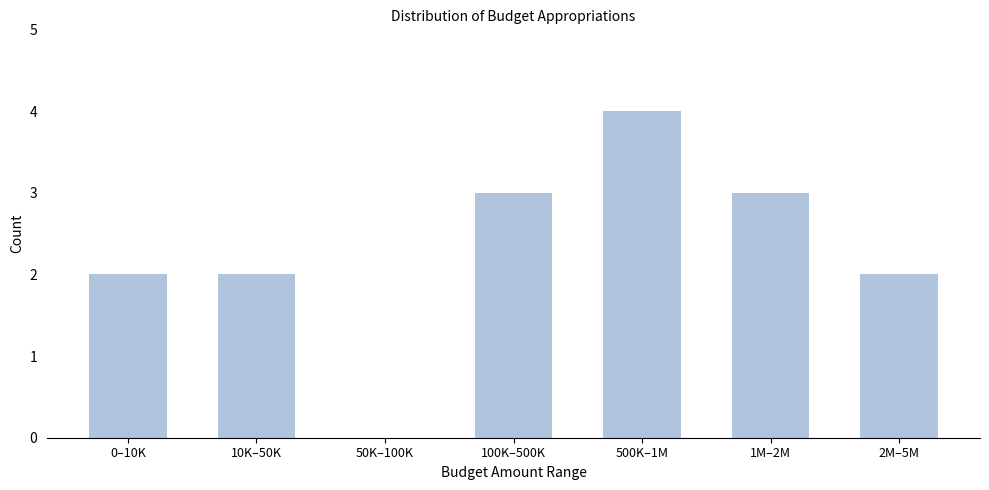

Reading left to right, transcribe all the data shown in this chart.

0–10K=2	10K–50K=2	50K–100K=0	100K–500K=3	500K–1M=4	1M–2M=3	2M–5M=2